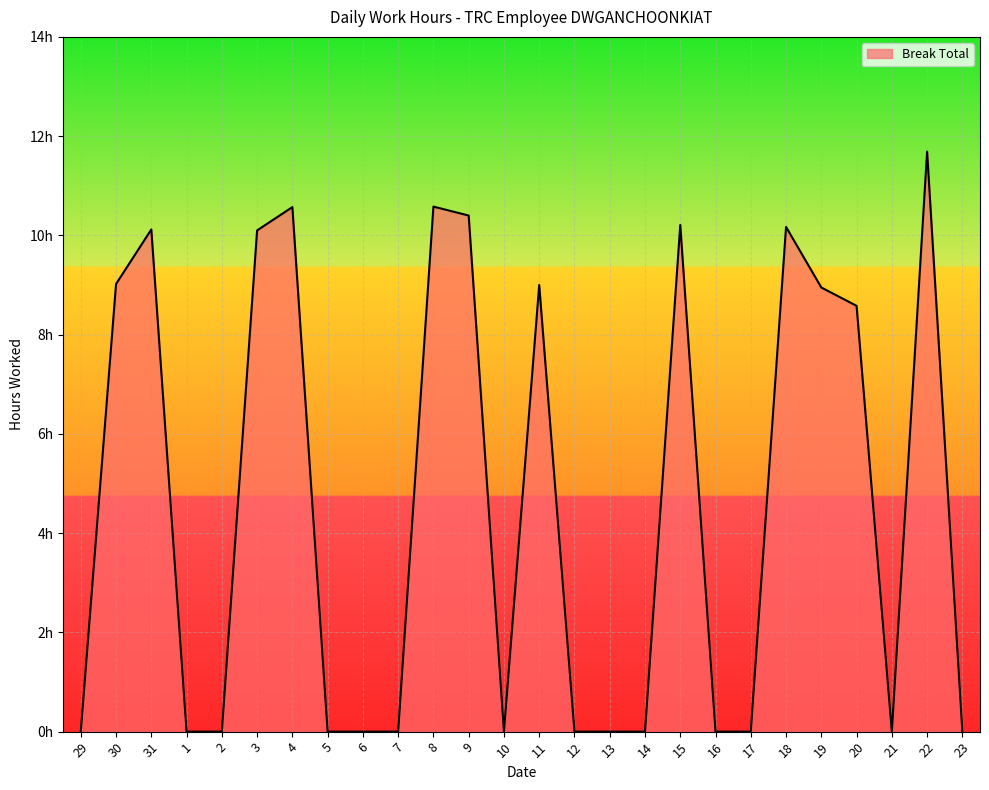

At which category does the chart reach its minimum across all series?

29